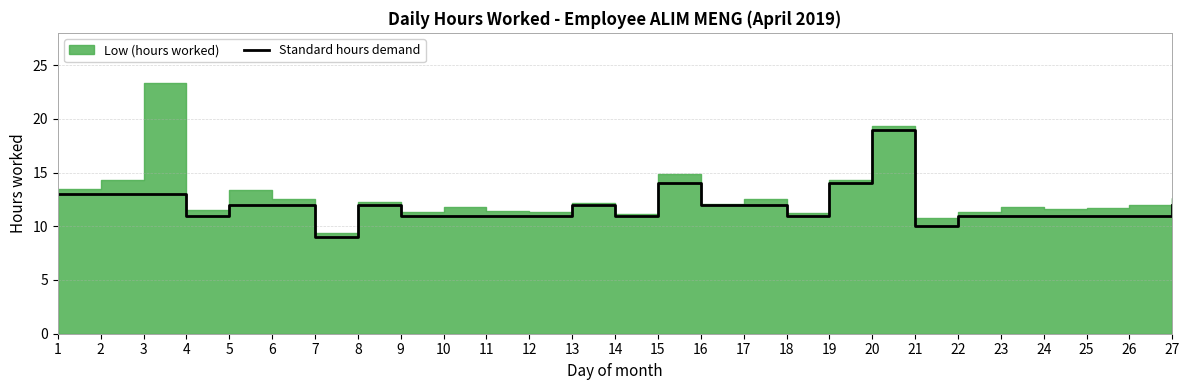

Is it true that the value at 22 is 7?

False